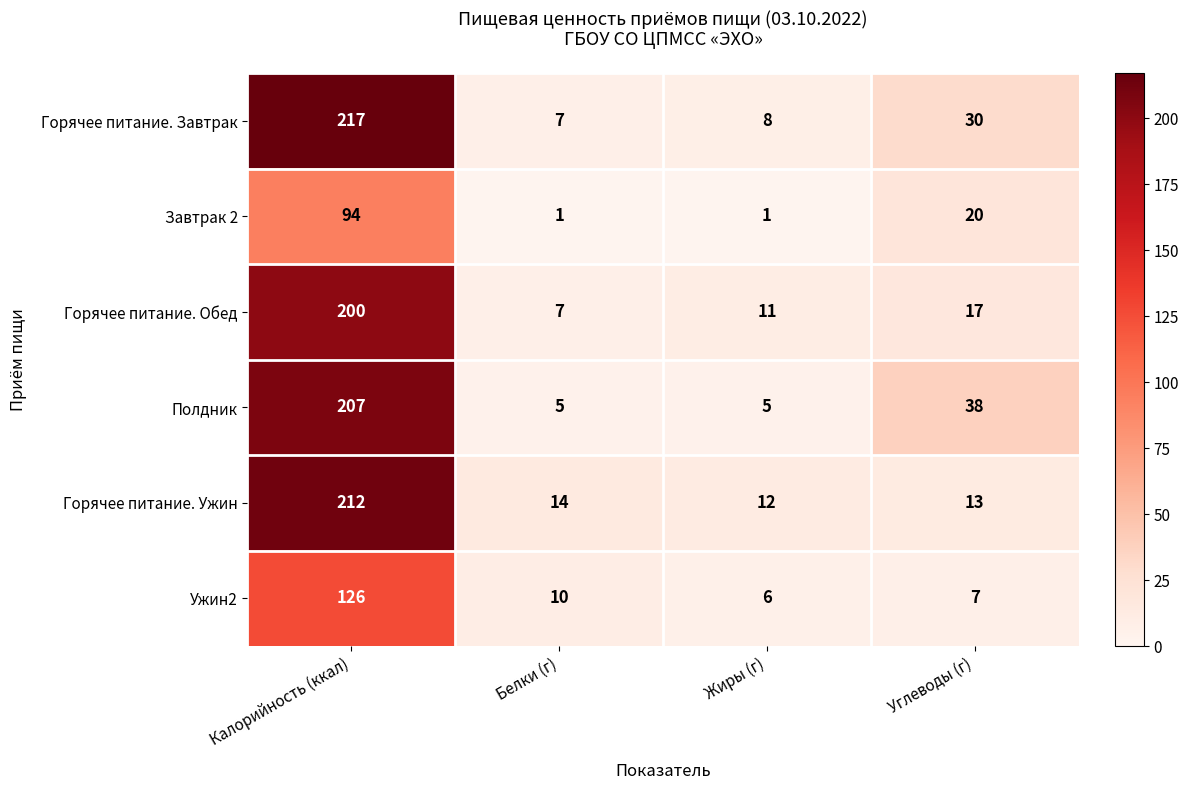

What is the spread (max minus min) of values at Жиры (г)?

11